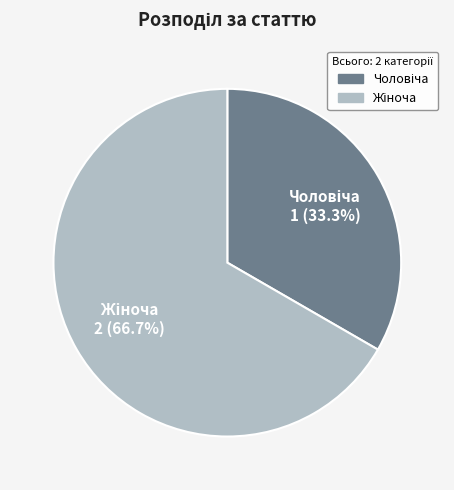

Does any single category account for the majority?

Yes